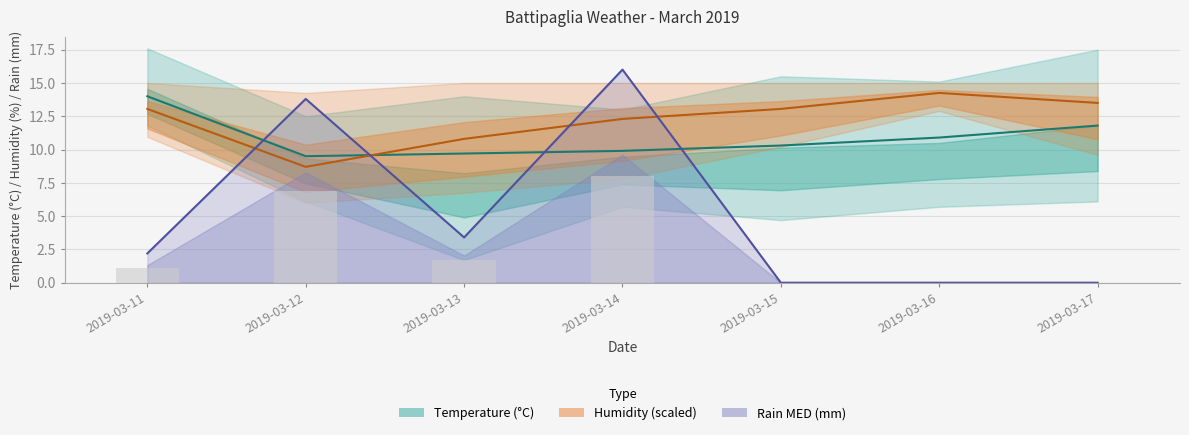

What is the difference between the maximum and minimum values in the Humidity MED series?

5.6